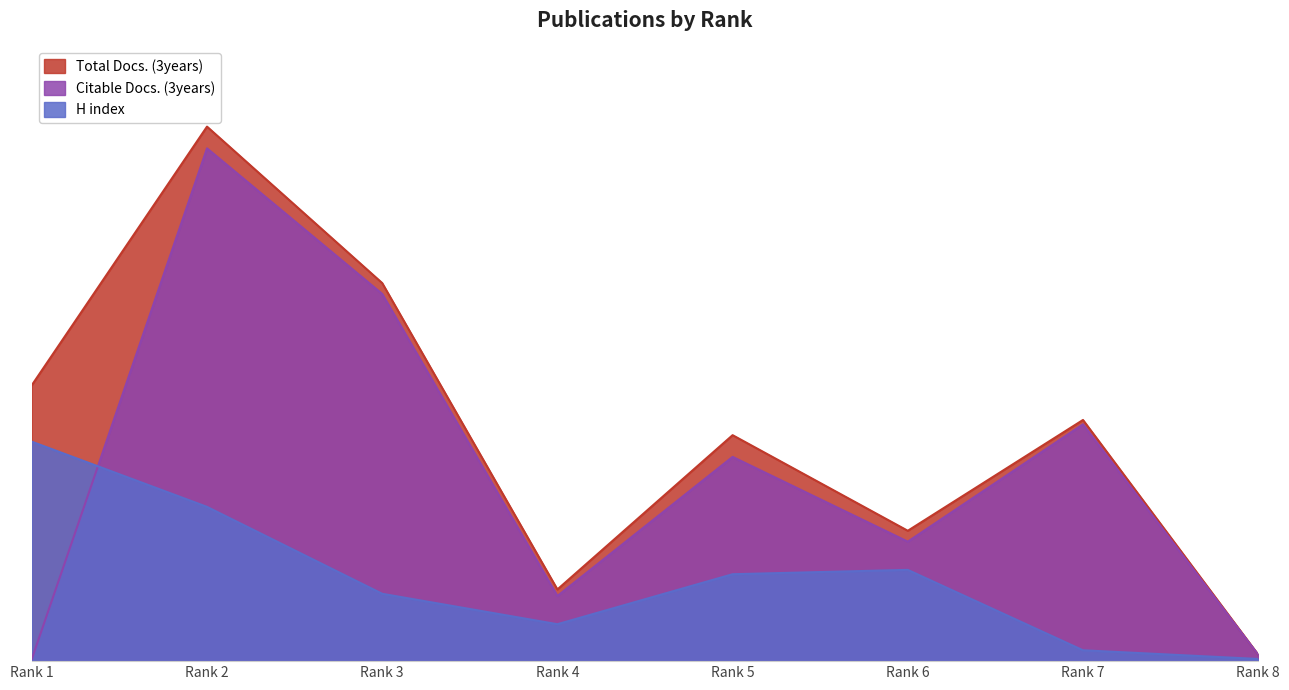

True or false: Citable Docs. (3years) and Total Docs. (3years) cross at least once.

False